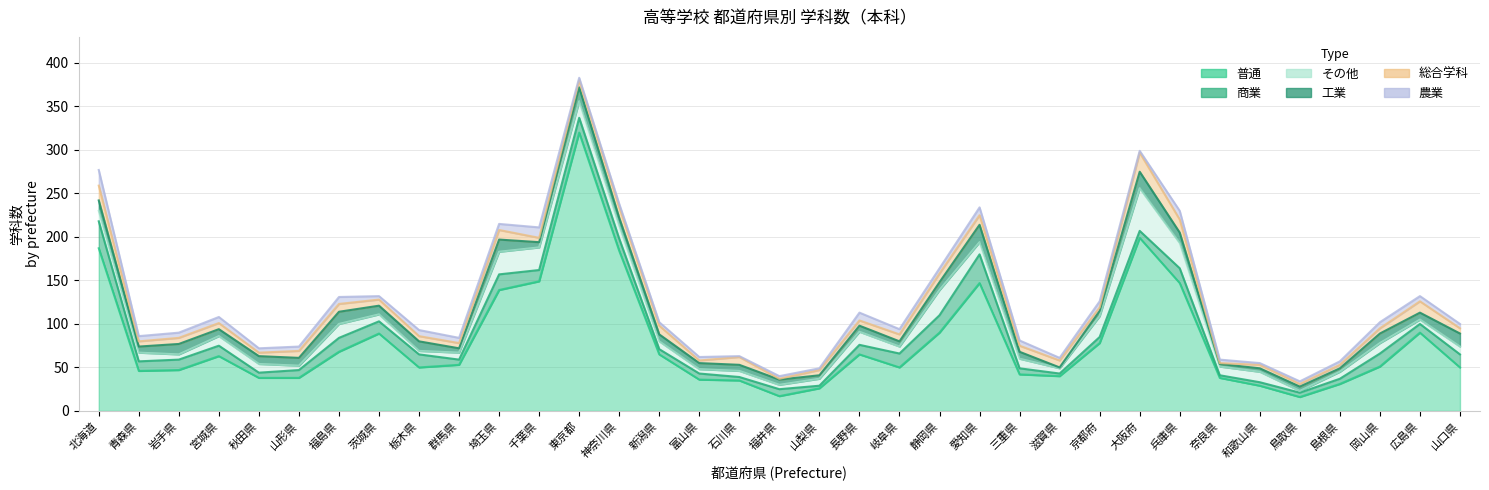

Is the value of 普通 at 商業 greater than the value of 工業 at 11?

Yes